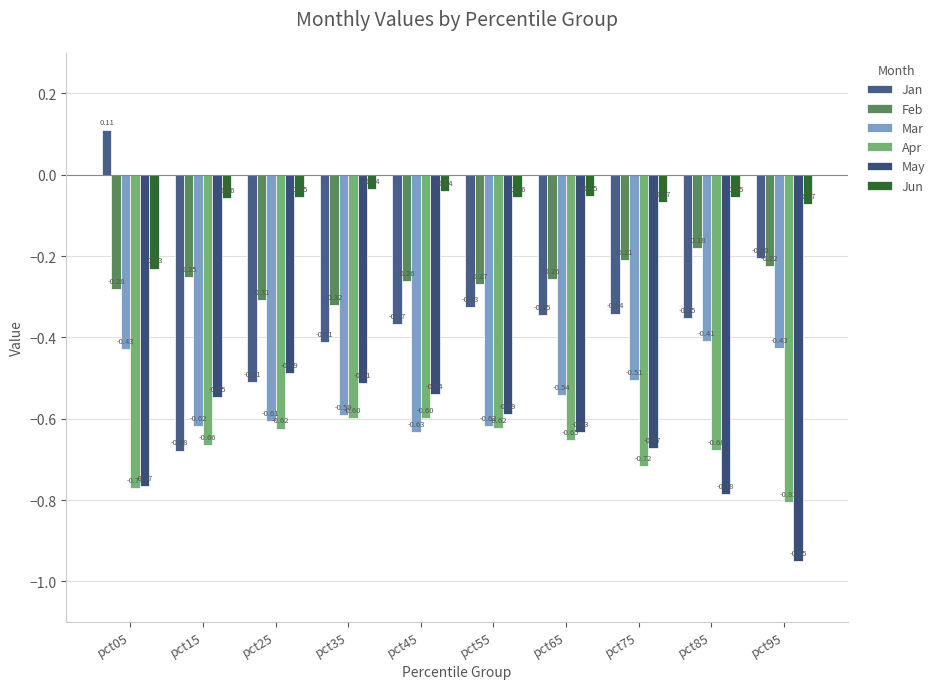

Reading left to right, transcribe all the data shown in this chart.

Jan: pct05=0.1	pct15=-0.7	pct25=-0.5	pct35=-0.4	pct45=-0.4	pct55=-0.3	pct65=-0.3	pct75=-0.3	pct85=-0.4	pct95=-0.2
Feb: pct05=-0.3	pct15=-0.3	pct25=-0.3	pct35=-0.3	pct45=-0.3	pct55=-0.3	pct65=-0.3	pct75=-0.2	pct85=-0.2	pct95=-0.2
Mar: pct05=-0.4	pct15=-0.6	pct25=-0.6	pct35=-0.6	pct45=-0.6	pct55=-0.6	pct65=-0.5	pct75=-0.5	pct85=-0.4	pct95=-0.4
Apr: pct05=-0.8	pct15=-0.7	pct25=-0.6	pct35=-0.6	pct45=-0.6	pct55=-0.6	pct65=-0.7	pct75=-0.7	pct85=-0.7	pct95=-0.8
May: pct05=-0.8	pct15=-0.5	pct25=-0.5	pct35=-0.5	pct45=-0.5	pct55=-0.6	pct65=-0.6	pct75=-0.7	pct85=-0.8	pct95=-1.0
Jun: pct05=-0.2	pct15=-0.1	pct25=-0.1	pct35=-0.0	pct45=-0.0	pct55=-0.1	pct65=-0.1	pct75=-0.1	pct85=-0.1	pct95=-0.1